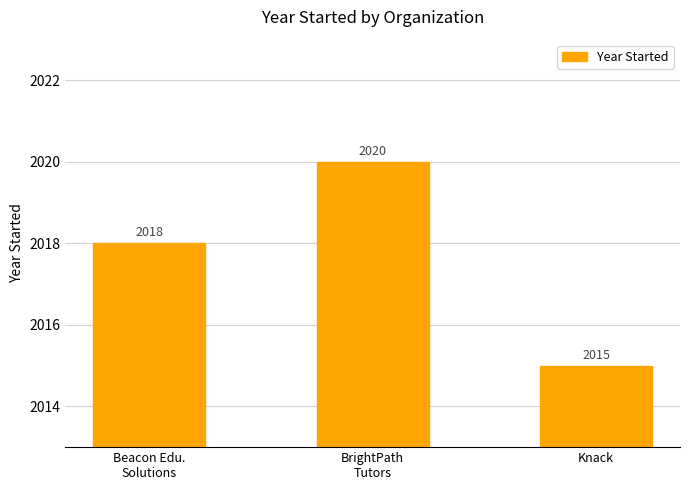

Are the bars horizontal?

No